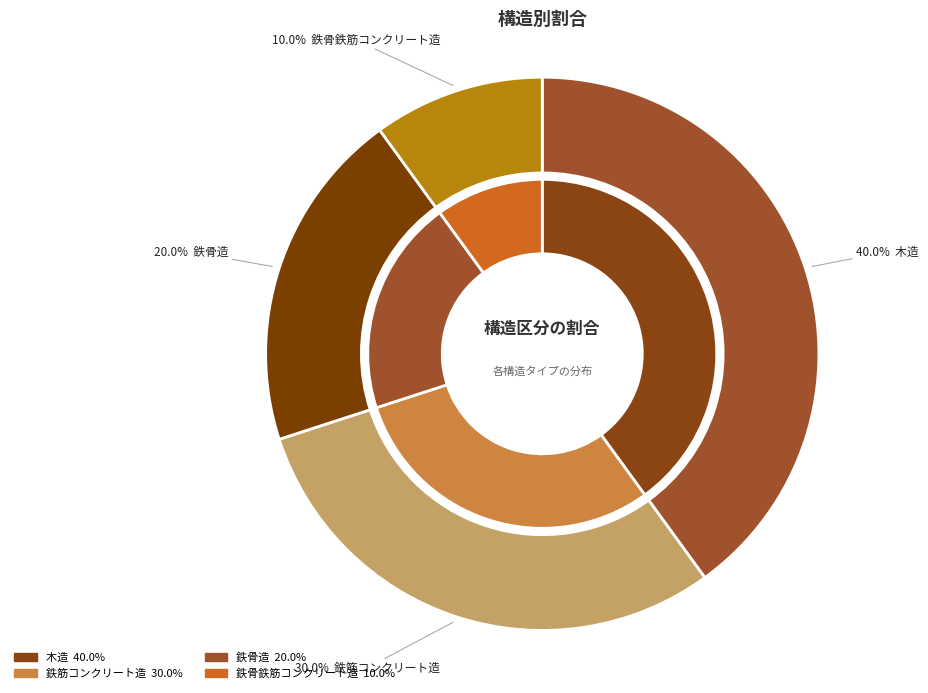

True or false: 鉄骨造 accounts for 12% of the total.

False